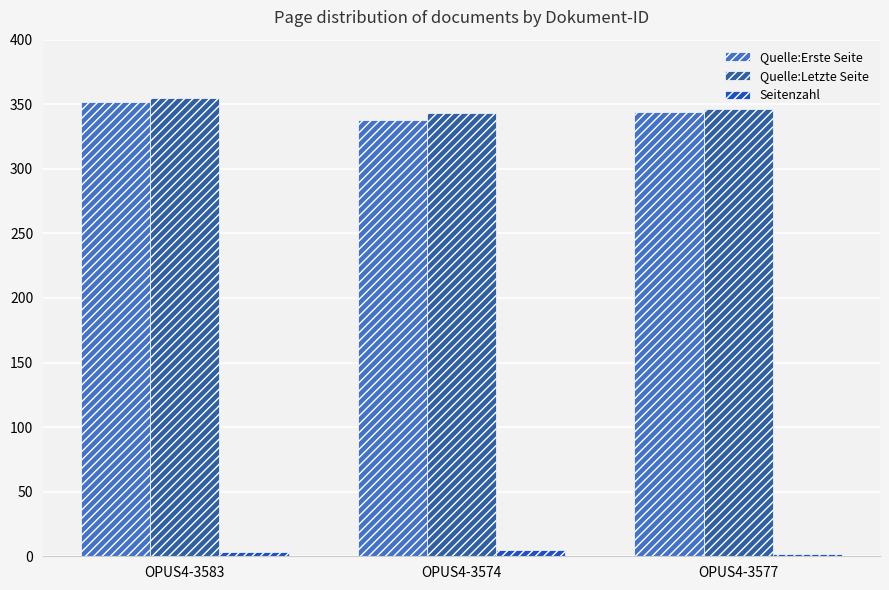

Which series changed the most between OPUS4-3583 and OPUS4-3577?

Quelle:Letzte Seite